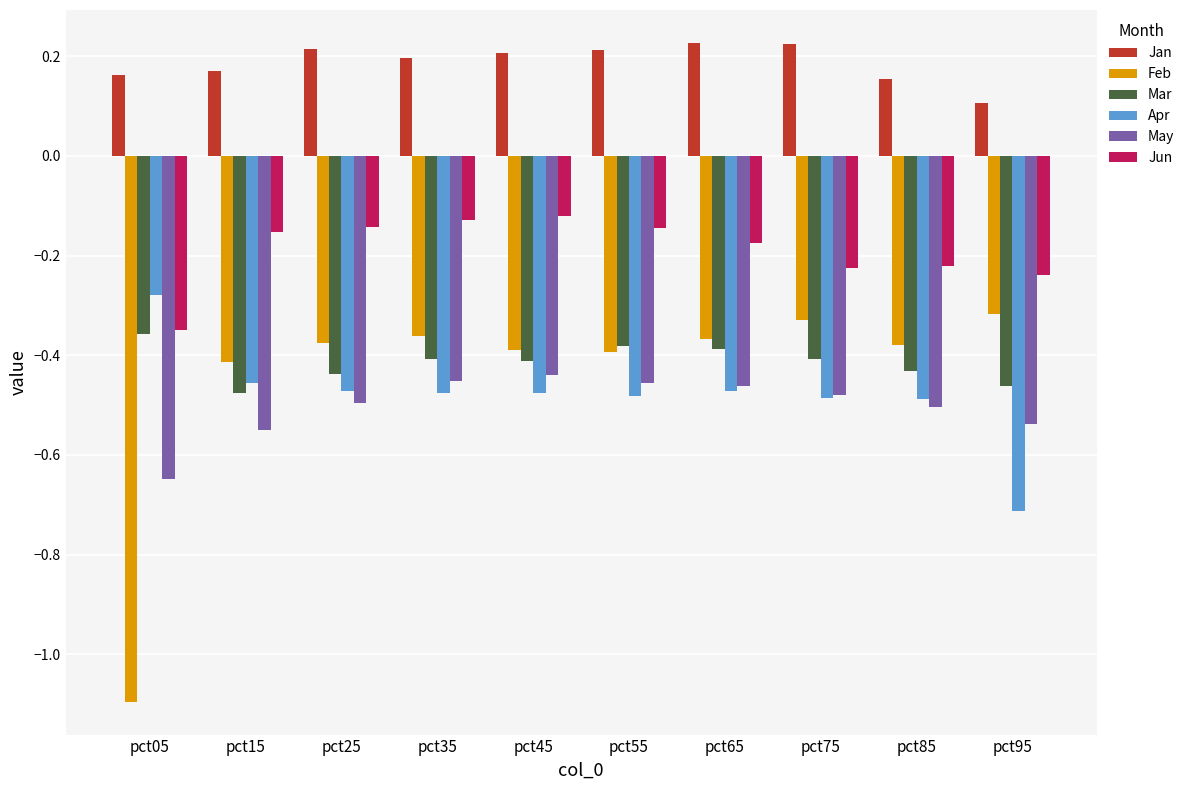

List the series in order of their peak value, lowest first.

May, Mar, Feb, Apr, Jun, Jan